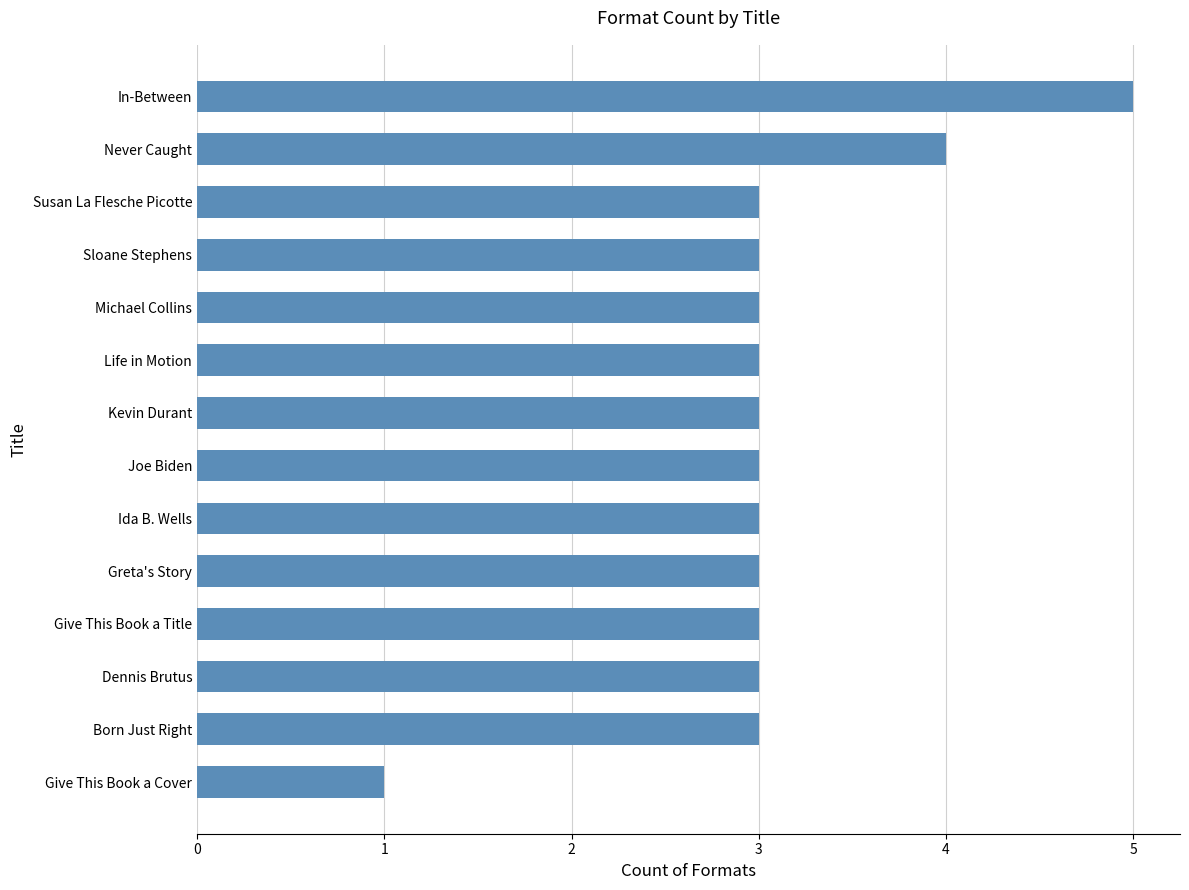

Are the bars grouped side by side (vs. stacked)?

No